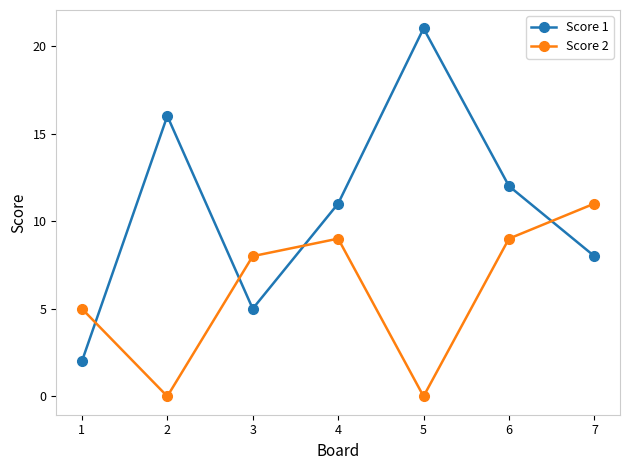

Which category has the highest value across all series?

5